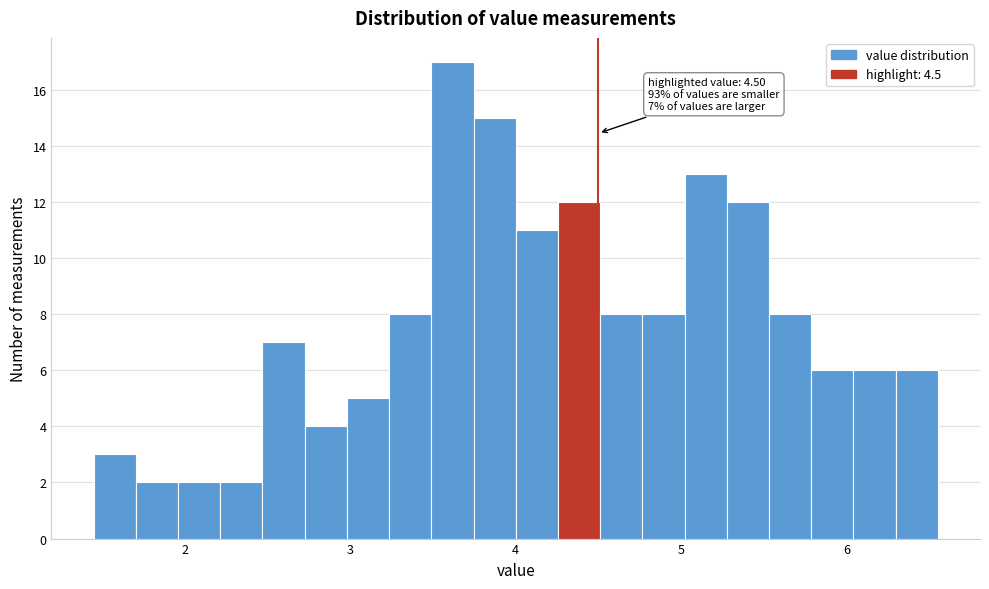

Read against the x-axis, roughly where is the centre of the tallest bar?

3.6